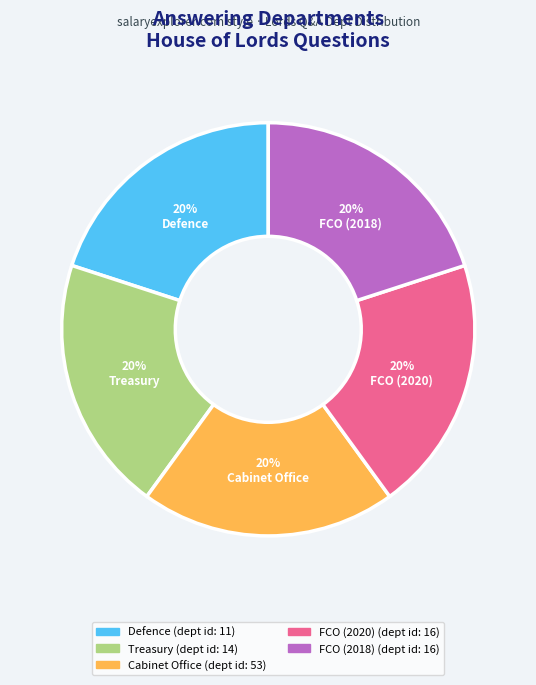

To the nearest percent, what is the difference between the largest and smallest slice percentages?

0%